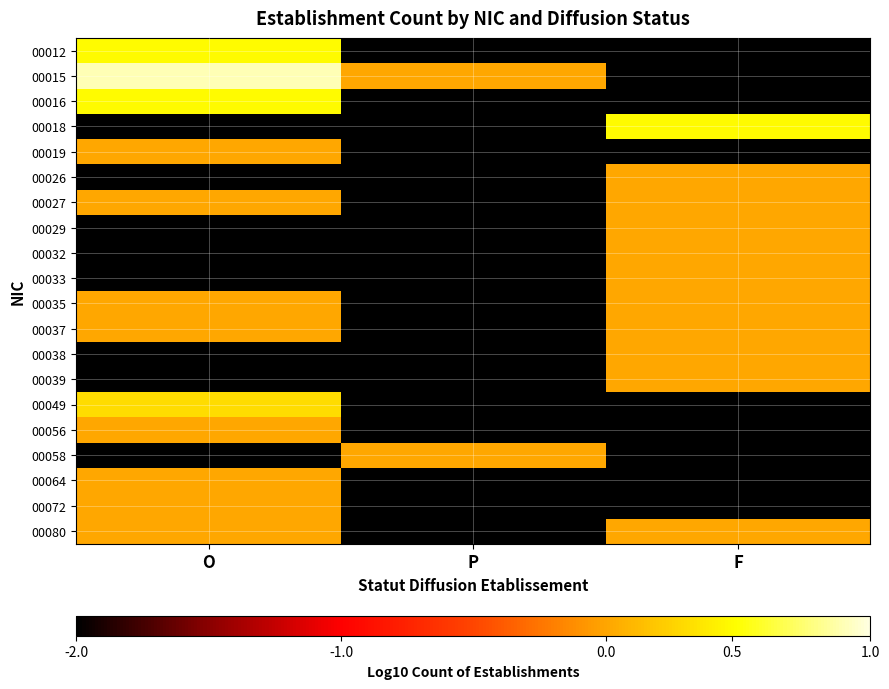

How many series are shown in this chart?

20